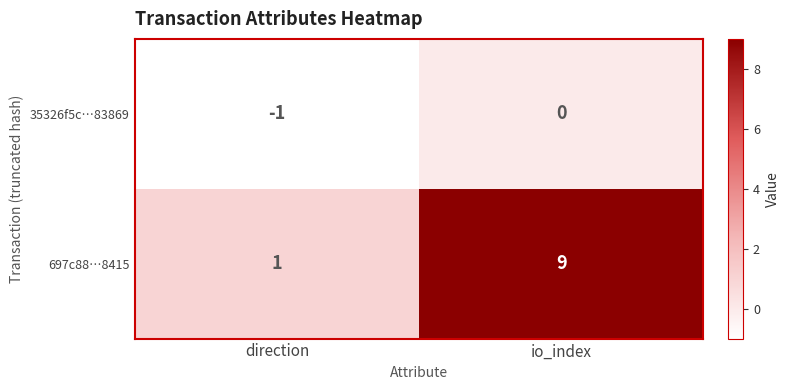

What is the difference between the 697c88…8415 values at direction and io_index?

8